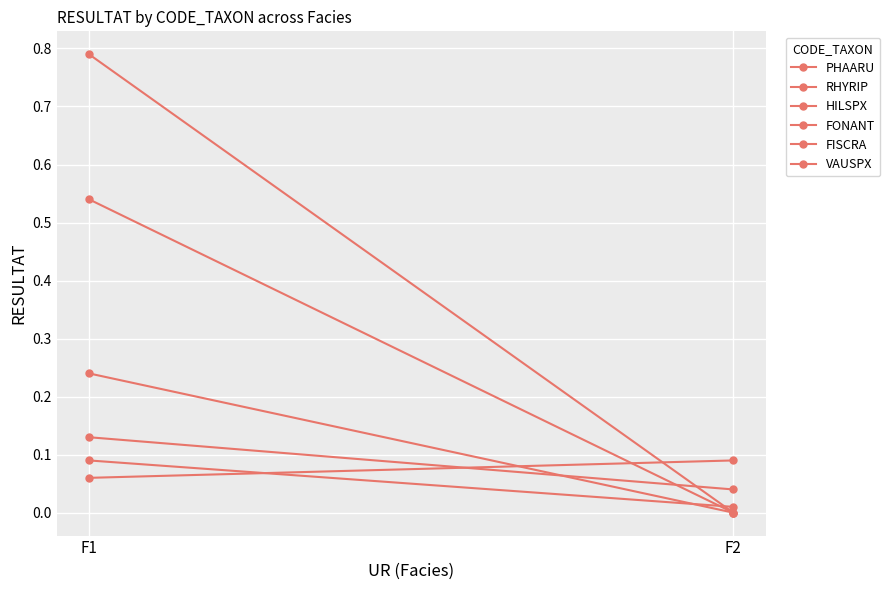

What is the value of the FISCRA point at the 1st from the left?

0.1